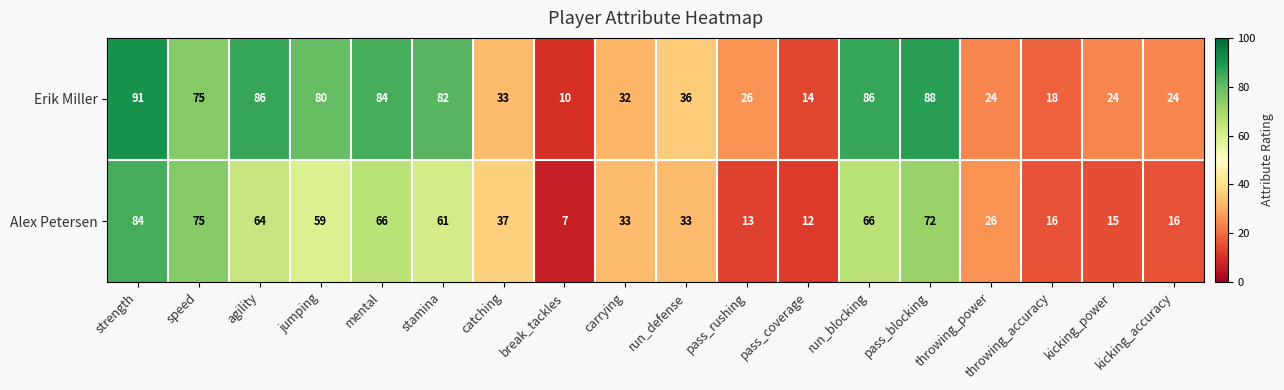

What is the average value of the Alex Petersen series?

42